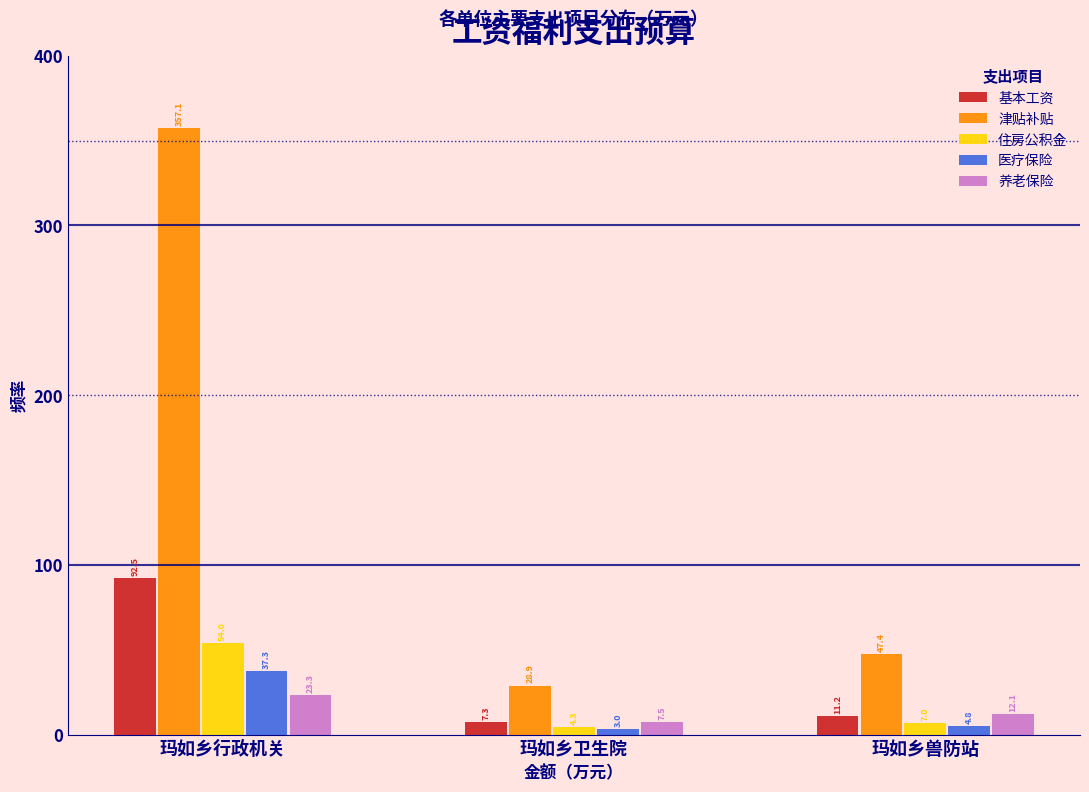

At which label does 基本工资 first exceed 11?

玛如乡行政机关